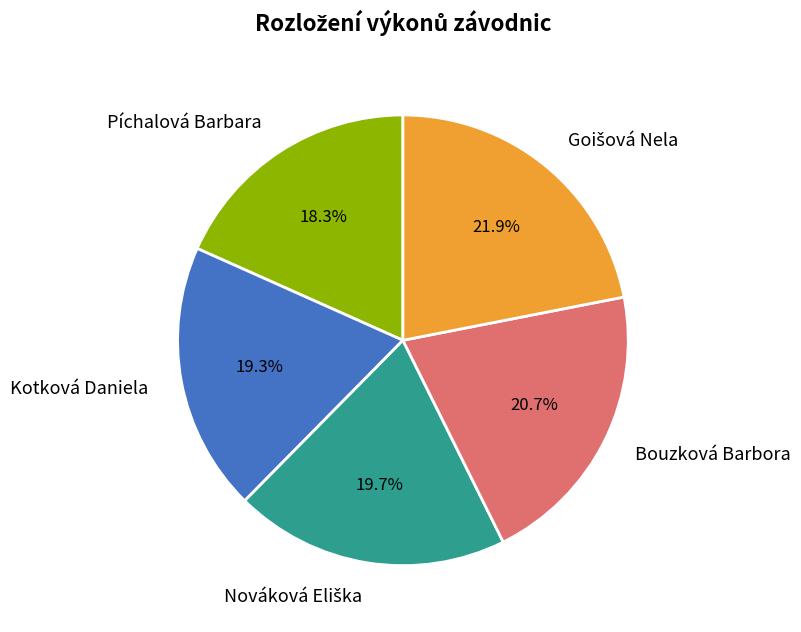

How many slices are in this pie chart?

5